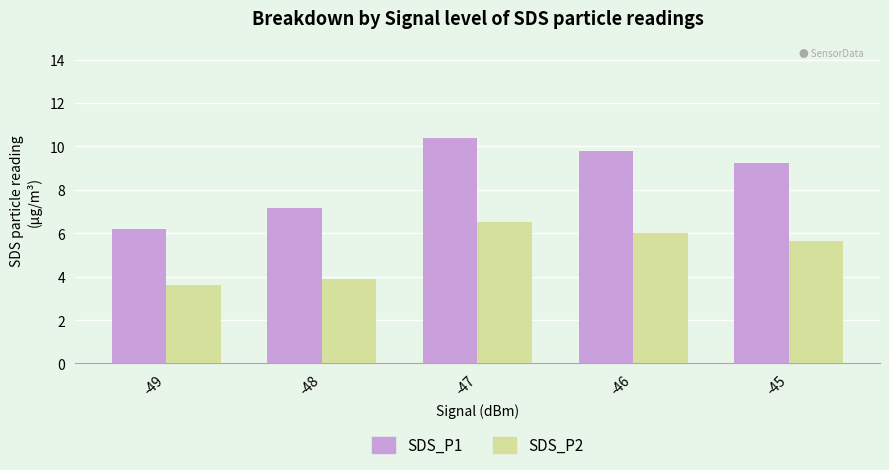

Which series has the largest range (max minus min)?

SDS_P1